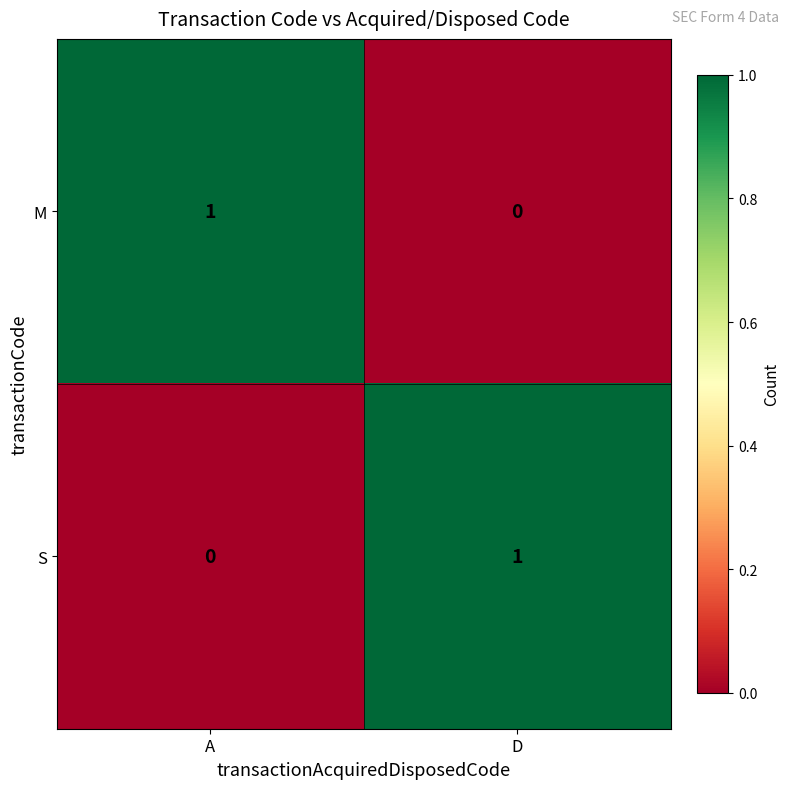

Where is M nearest to the value 0?

D